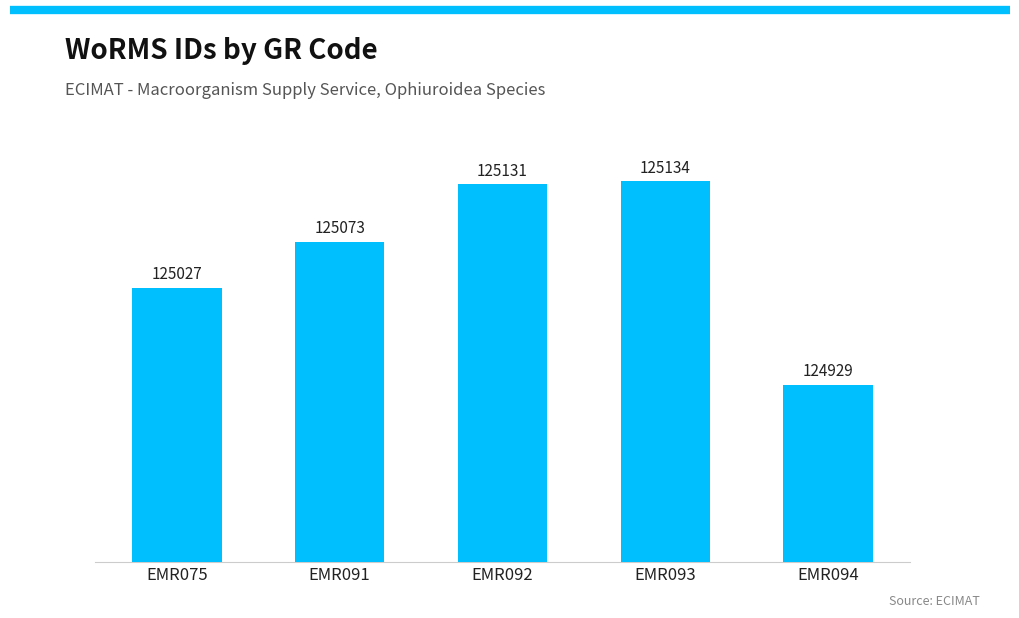

Approximately how many times larger is the value at EMR091 compared to EMR092?

1.0